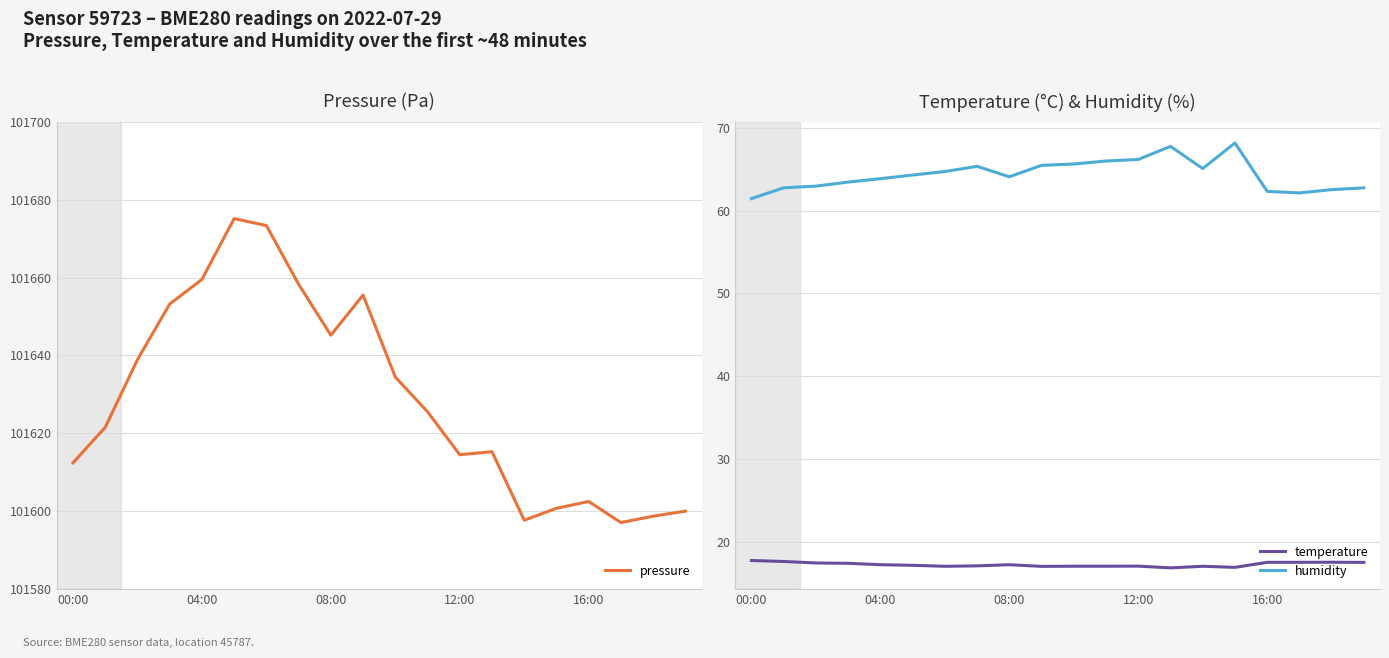

What is the sum of the pressure values at 18 and 14?

203196.4